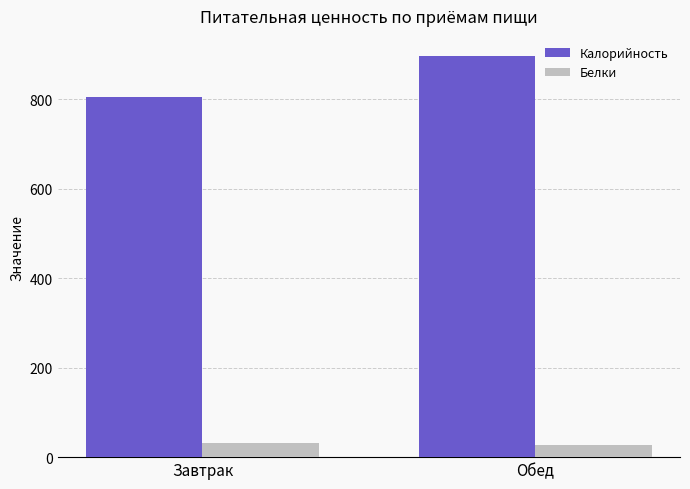

What is the approximate value of Белки at Завтрак?

31.0